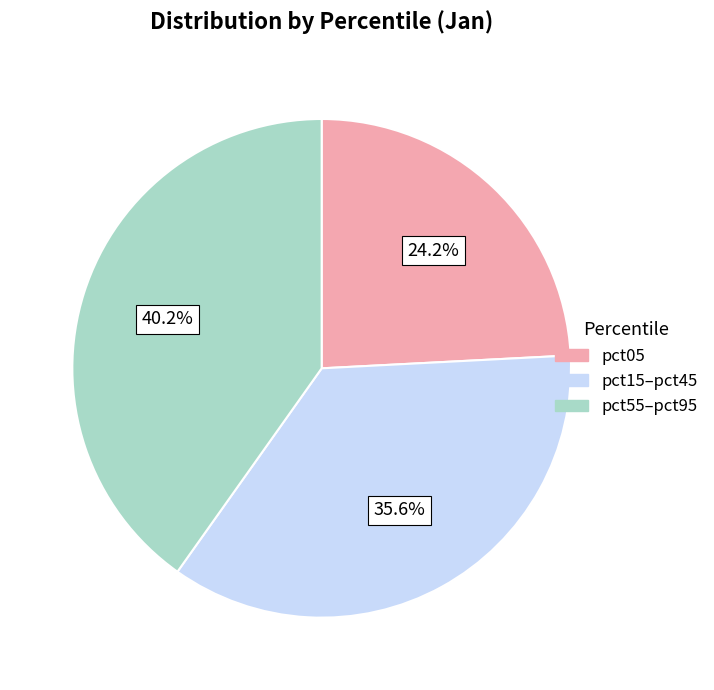

Count the number of slices in the pie.

3